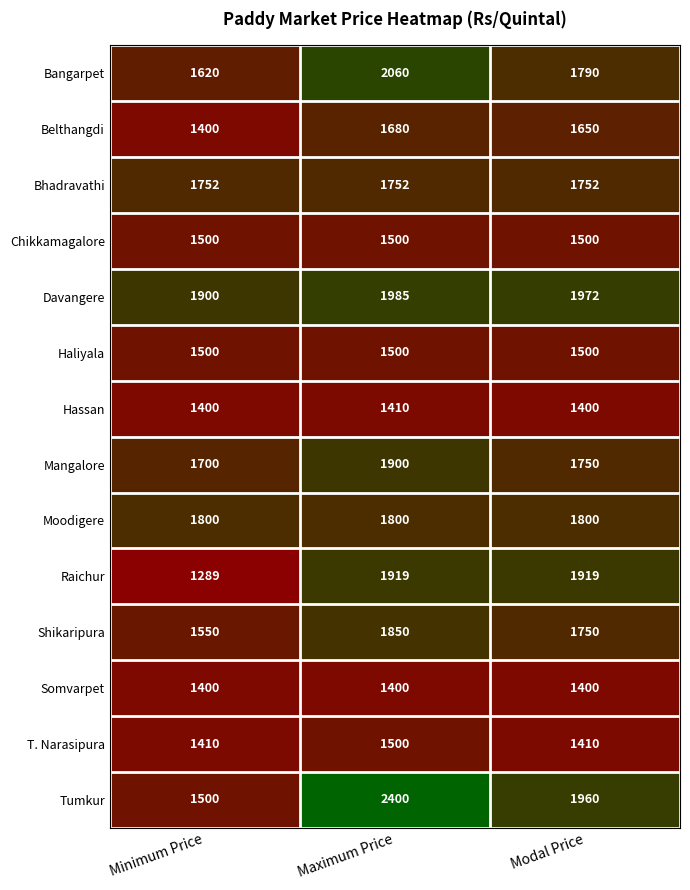

Rank the categories by Mangalore value from highest to lowest.

Maximum Price, Modal Price, Minimum Price